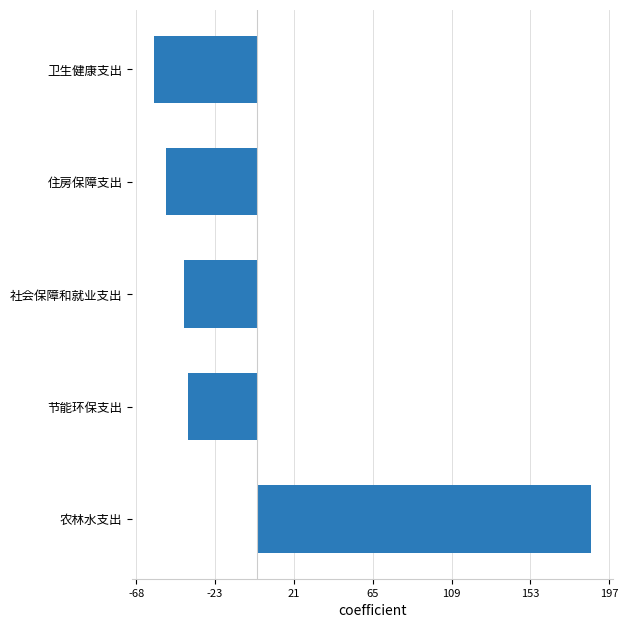

How many series are shown in this chart?

1